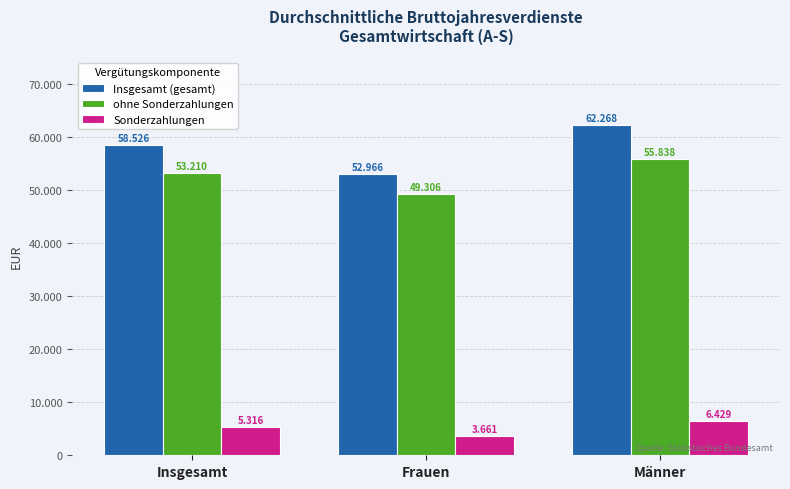

Does the chart contain stacked bars?

No